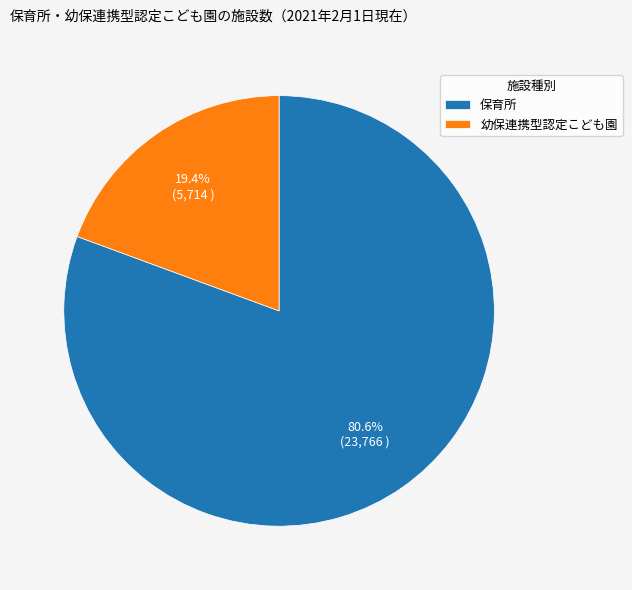

How much of the chart is everything except 幼保連携型認定こども園?

80.6%